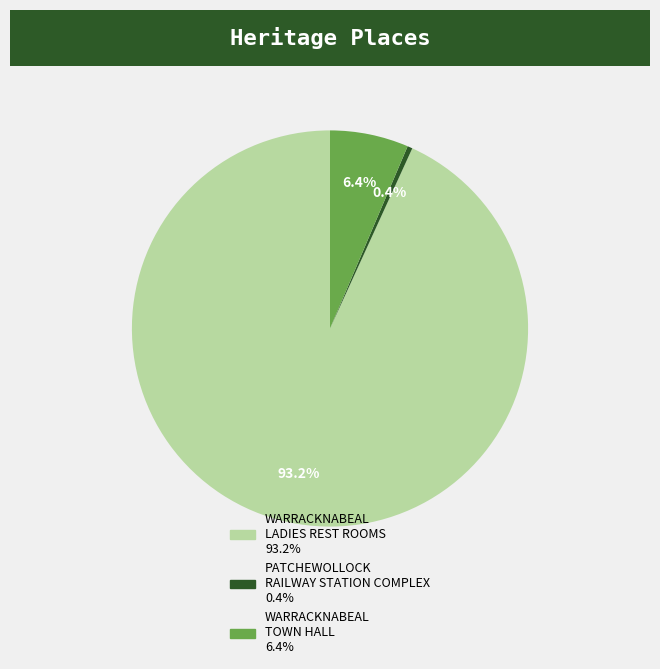

What is the smallest slice in the pie chart?

PATCHEWOLLOCK RAILWAY STATION COMPLEX